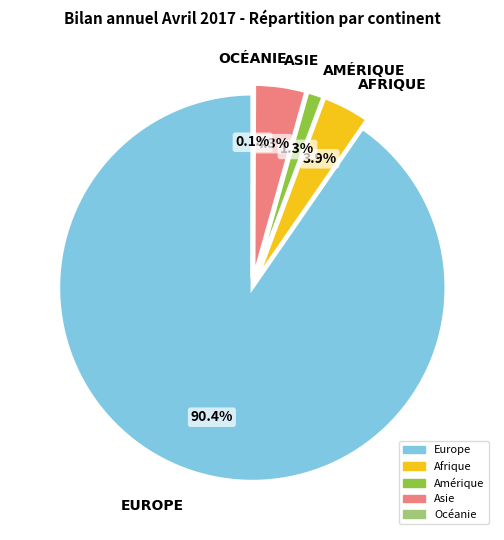

True or false: Afrique accounts for 4% of the total.

True